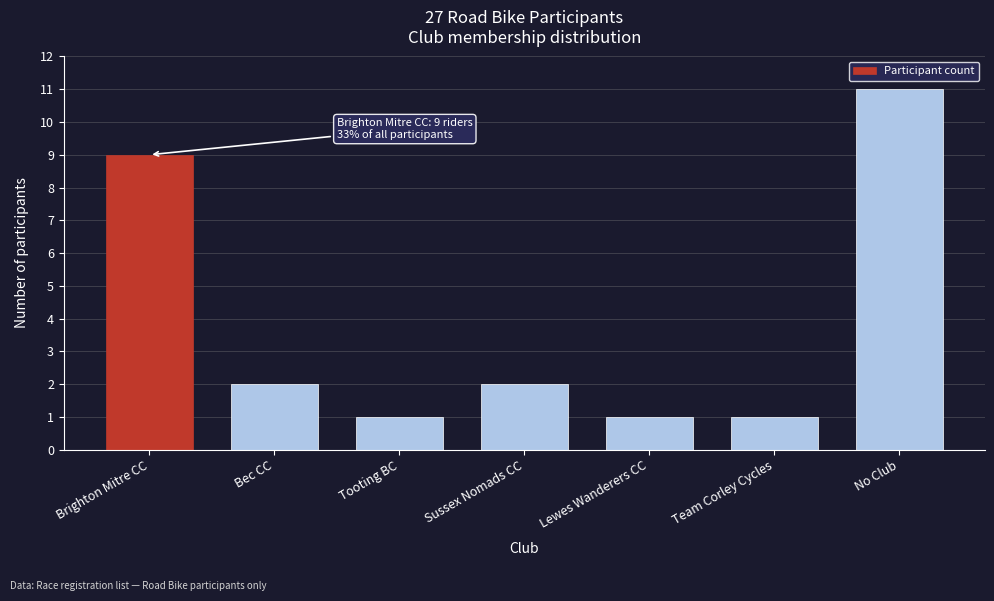

Reading left to right, transcribe all the data shown in this chart.

Brighton Mitre CC=9	Bec CC=2	Tooting BC=1	Sussex Nomads CC=2	Lewes Wanderers CC=1	Team Corley Cycles=1	No Club=11